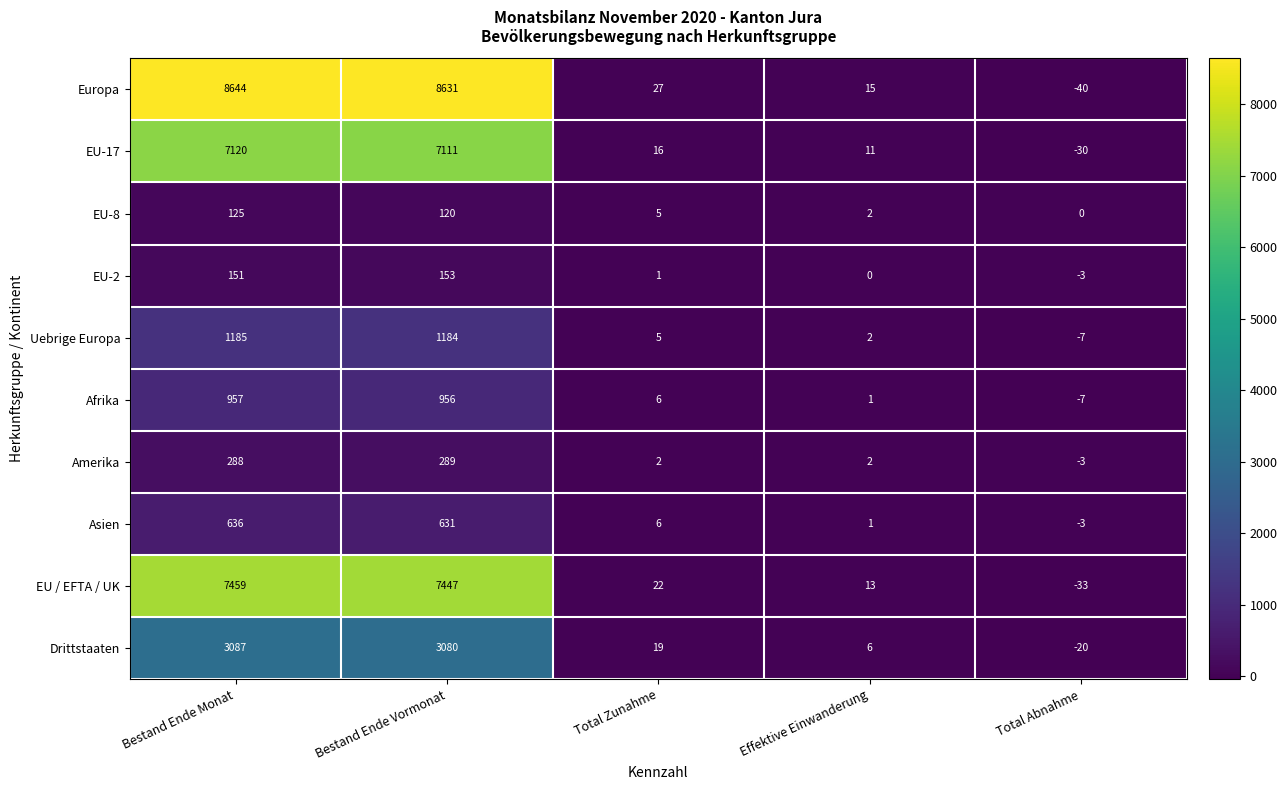

At which category is the sum across all series the highest?

Bestand Ende Monat